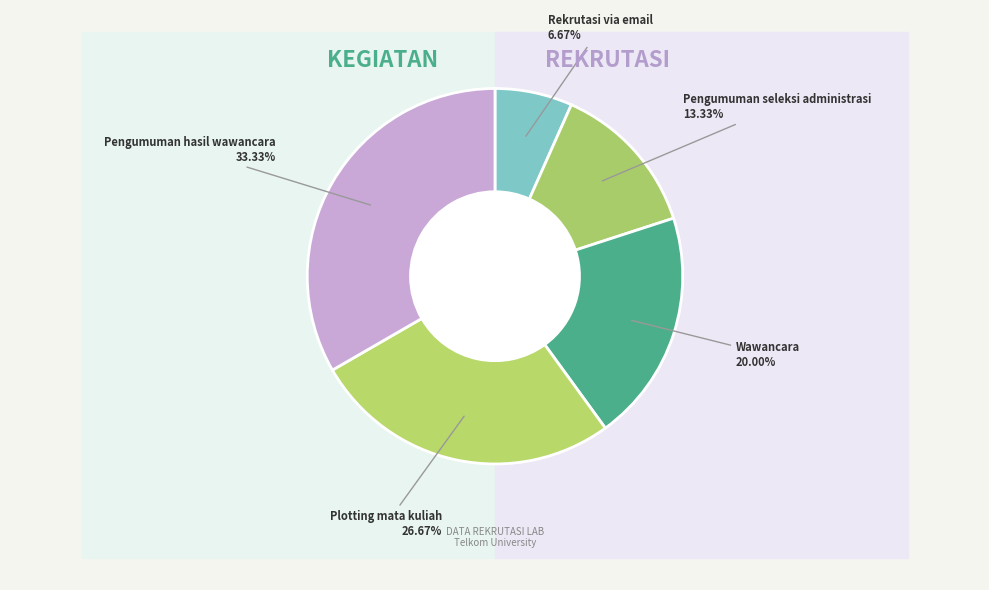

Is Rekrutasi via email the majority of the pie?

No